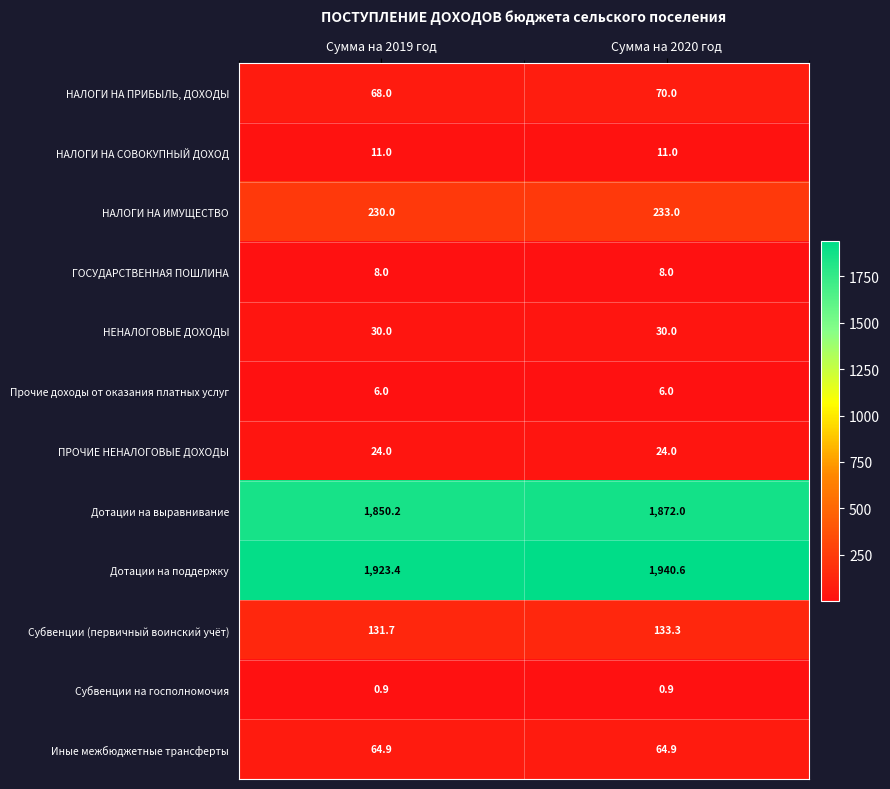

Is it true that Дотации на выравнивание equals 1850.2 at Сумма на 2019 год?

True